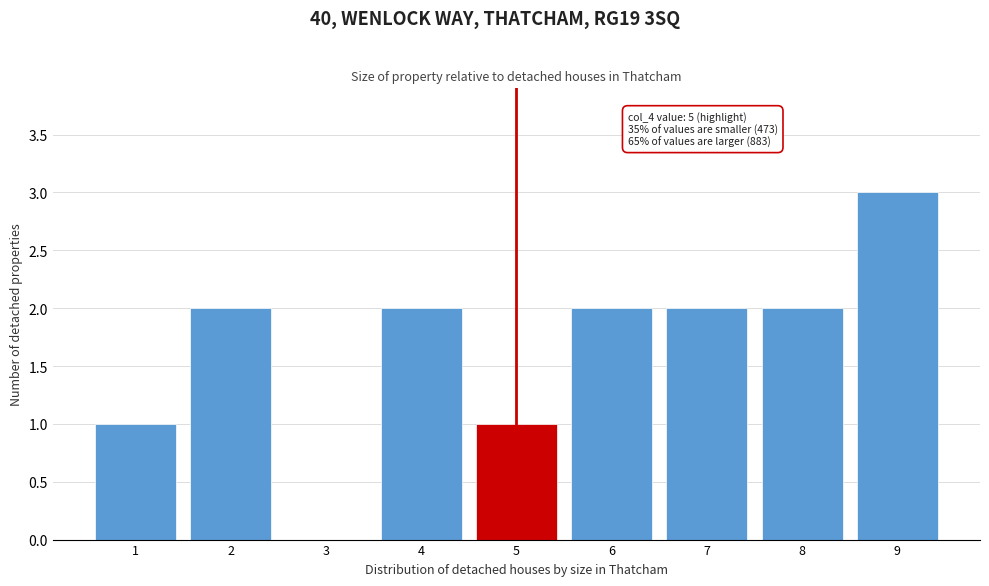

Reading right to left, extract all data points from this chart.

9=3	8=2	7=2	6=2	5=1	4=2	3=0	2=2	1=1